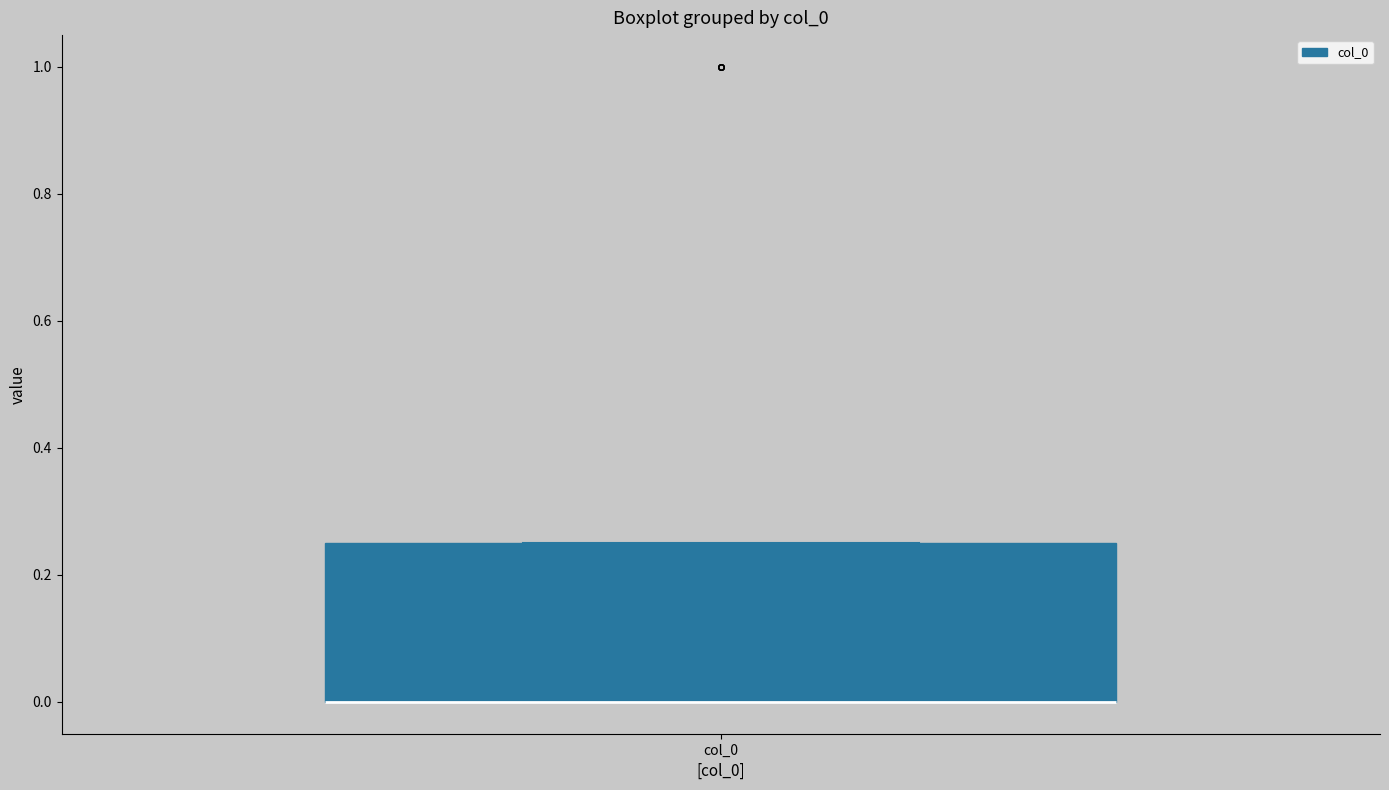

Transcribe this box plot: give where the median line is, the range the box spans, and where the two whiskers end, as read against the y-axis. The values are not printed on the chart, so give them approximately, as read against the axis.

median 0.00 (drawn on the box's lower edge), box 0.00 to 0.26, whiskers 0.00 to 0.26